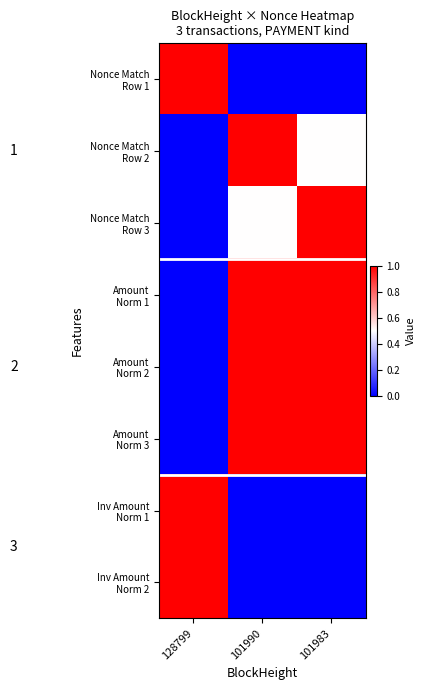

At 101983, list the series in order from smallest to largest.

Nonce Match Row 1, Inv Amount Norm 1, Inv Amount Norm 2, Nonce Match Row 2, Nonce Match Row 3, Amount Norm 1, Amount Norm 2, Amount Norm 3